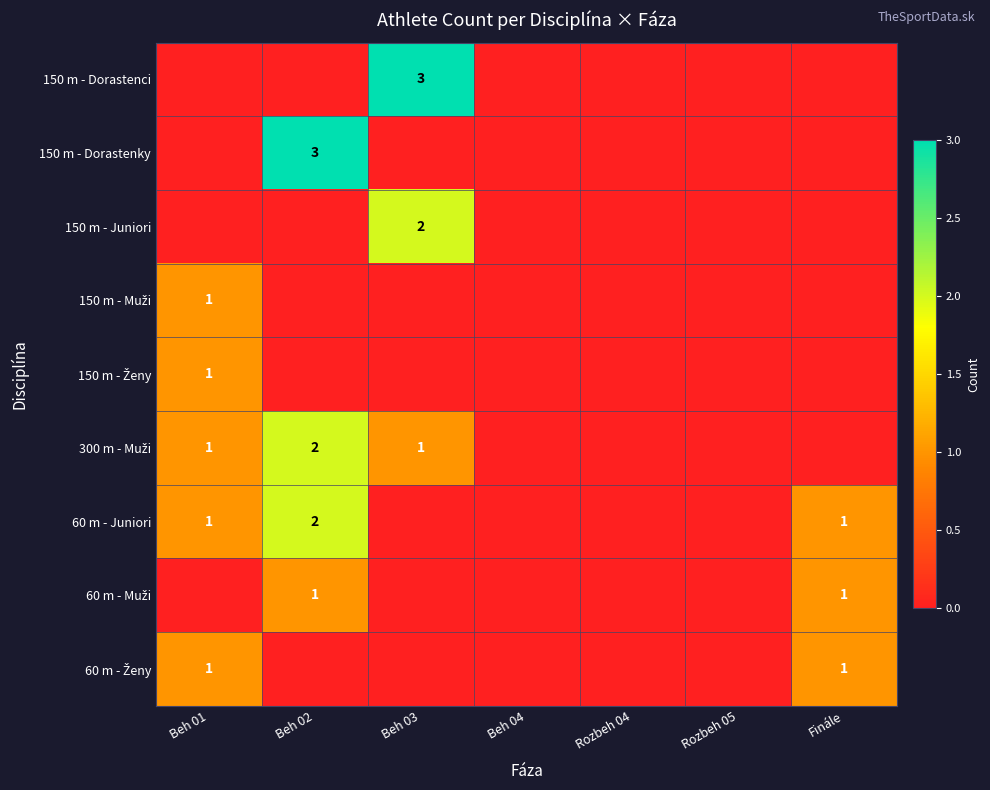

Which series has the widest spread of values?

150 m - Dorastenci